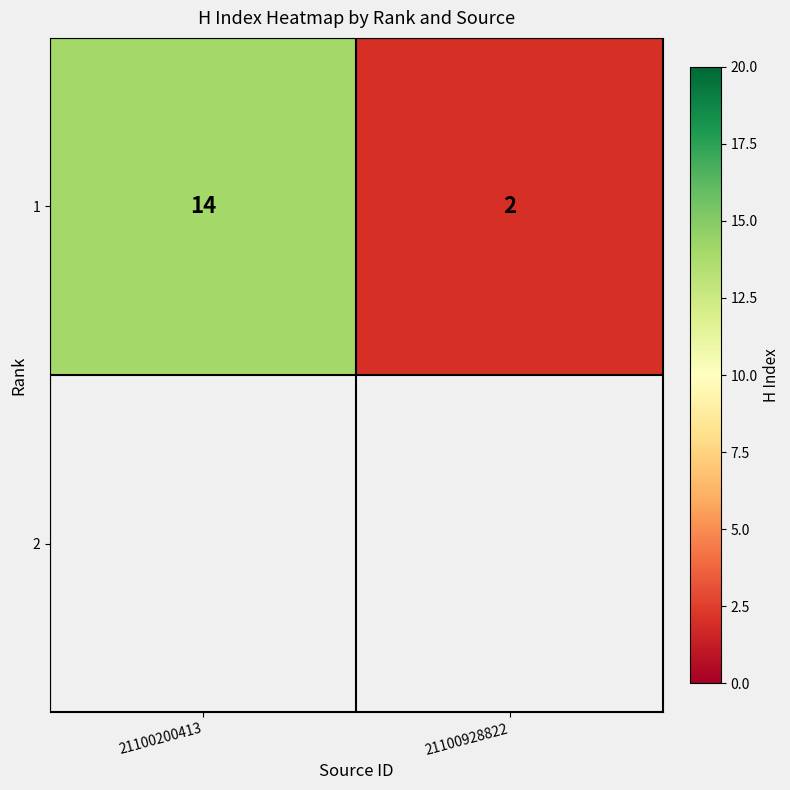

The value at 21100928822 is 2. True or false?

True